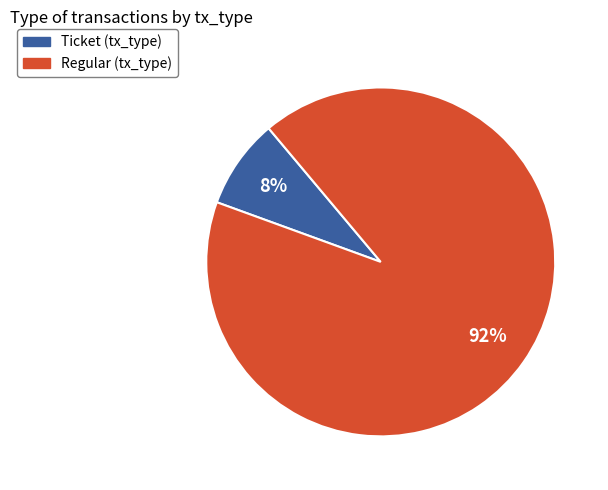

Does any single category account for the majority?

Yes